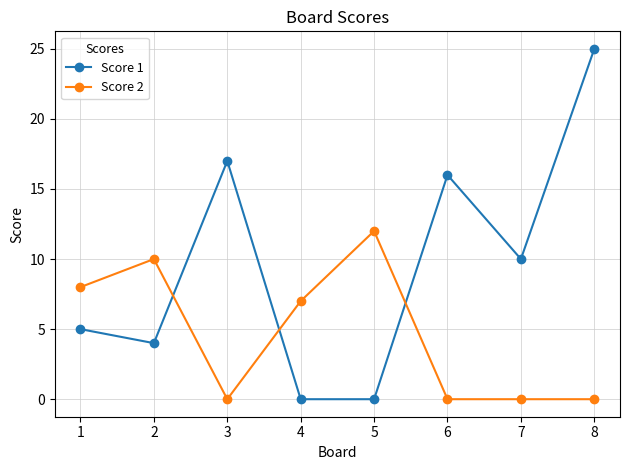

At which category does Score 1 reach its first local peak?

3